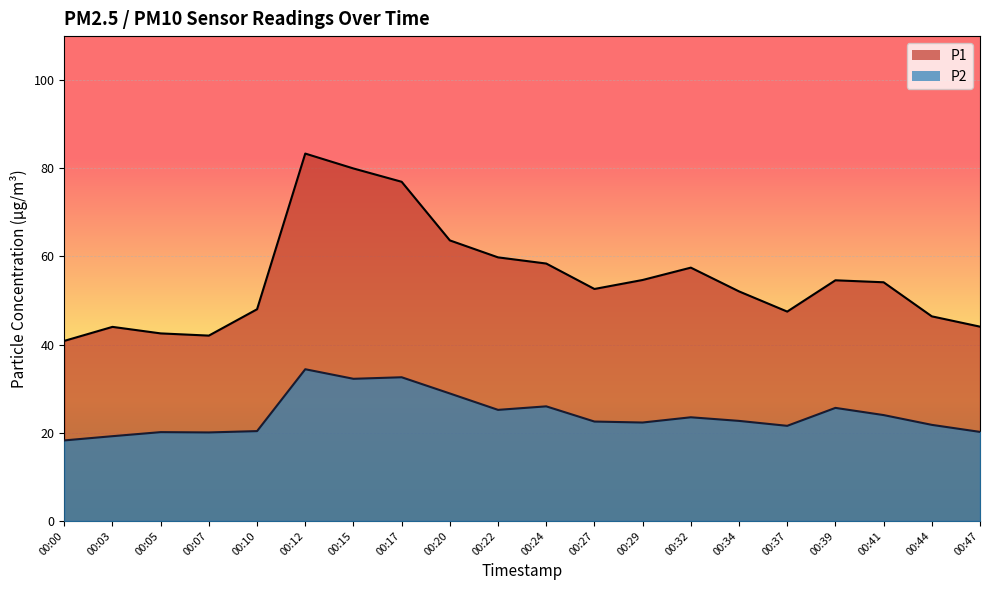

Is it true that P2 equals 12.8 at 00:03?

False